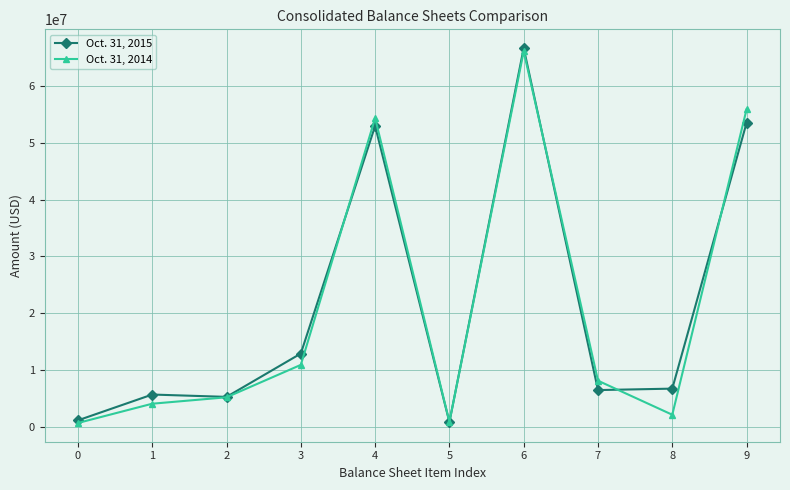

List the series in order of their peak value, lowest first.

Oct. 31, 2014, Oct. 31, 2015